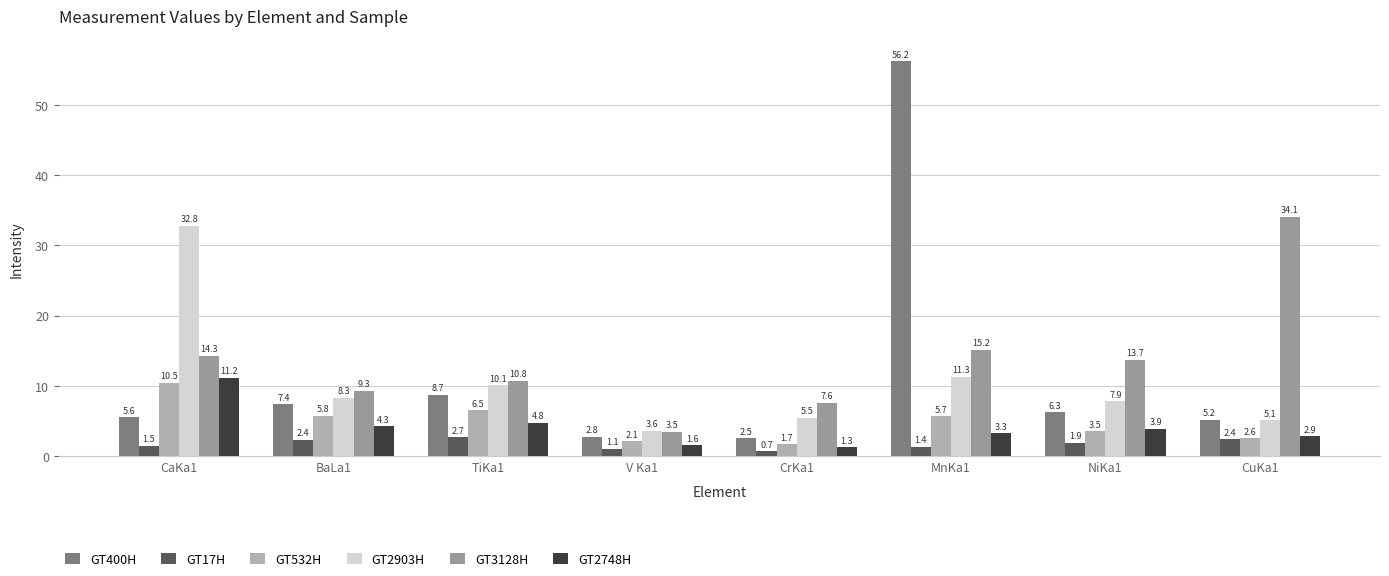

Which has a higher value, NiKa1 or CrKa1?

NiKa1